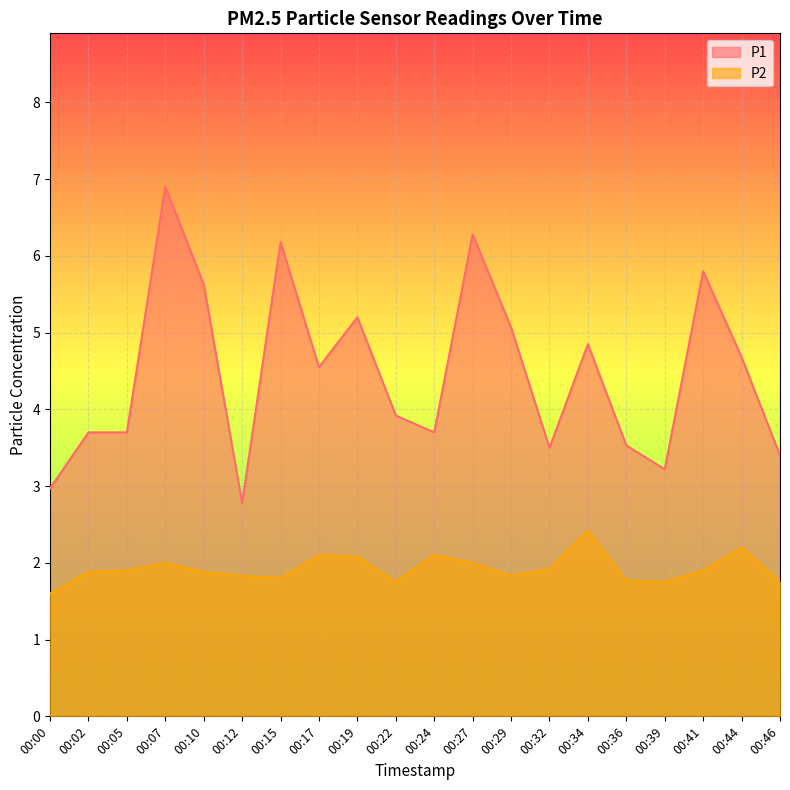

Rank the categories by P1 value from lowest to highest.

00:12, 00:00, 00:39, 00:46, 00:32, 00:36, 00:02, 00:05, 00:24, 00:22, 00:17, 00:44, 00:34, 00:29, 00:19, 00:10, 00:41, 00:15, 00:27, 00:07